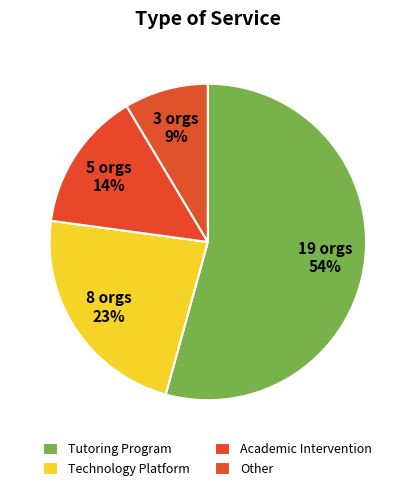

Count the number of slices in the pie.

4